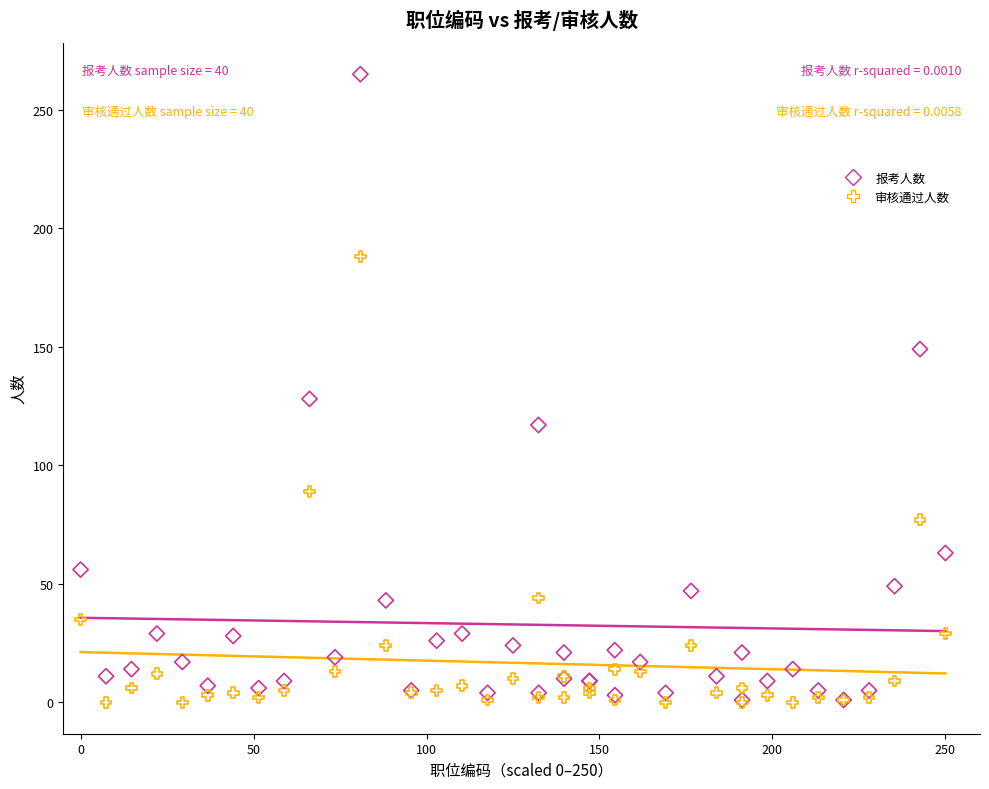

Across all series, what Y value is closest to 132?

128